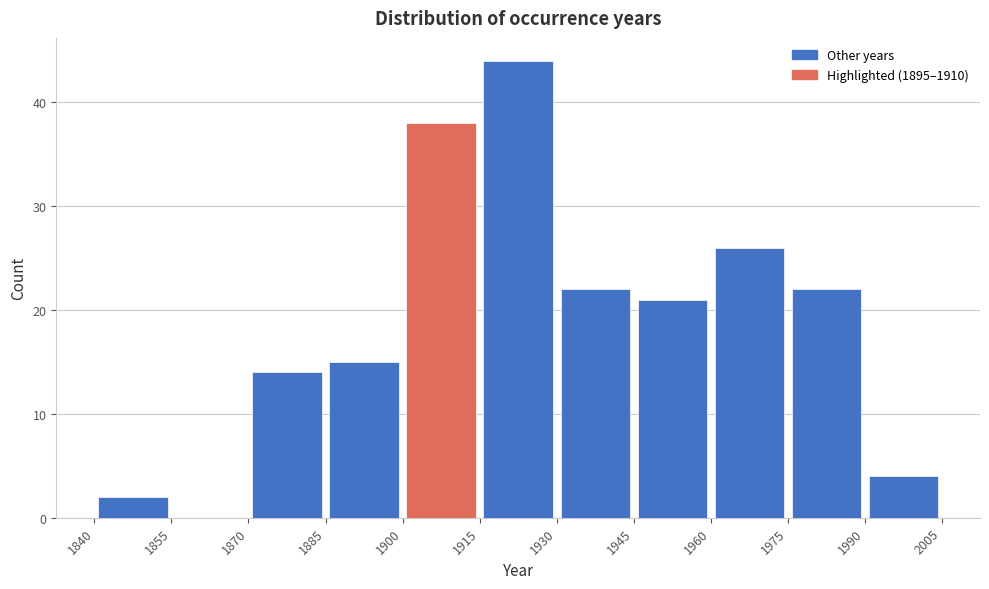

How tall is the bar that spans 1900 to 1915 on the x-axis? The values are not printed on the chart, so give them approximately, as read against the axis.

38